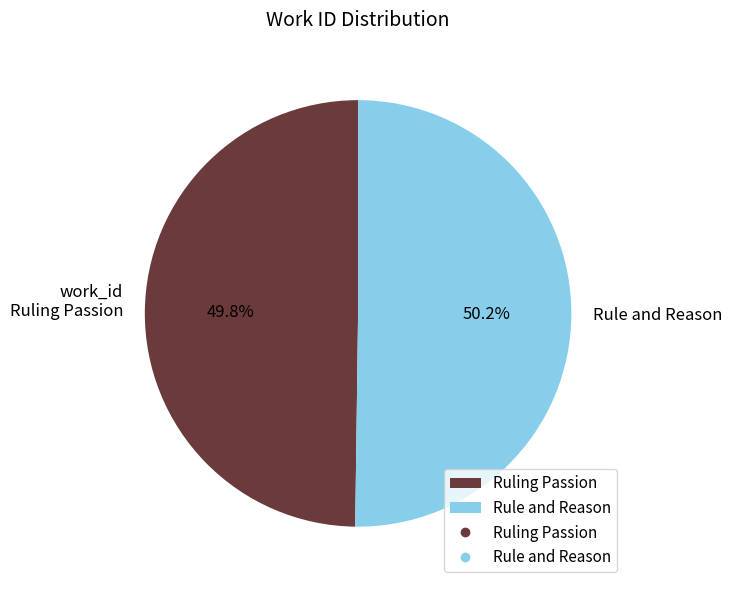

Combined, what portion of the pie is Rule and Reason and Ruling Passion?

100.0%